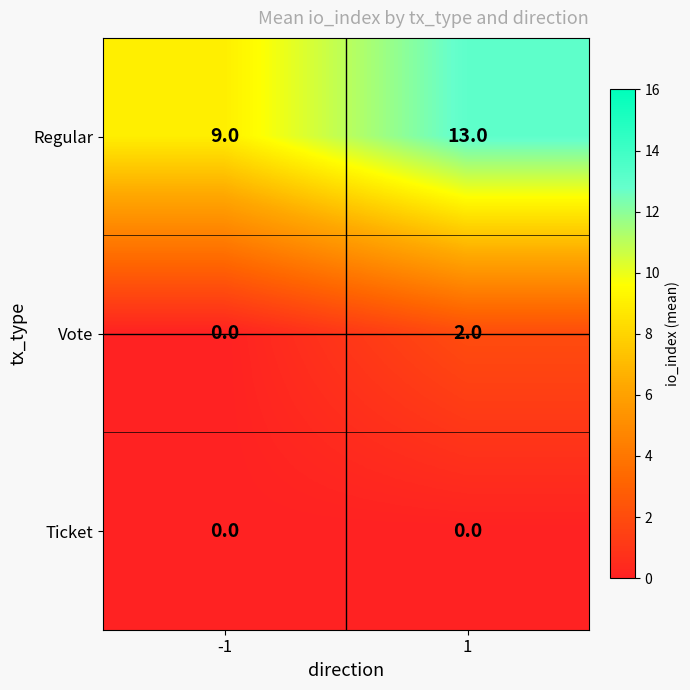

Reading right to left, extract all data points from this chart.

Regular: 13	9
Vote: 2	0
Ticket: 0	0